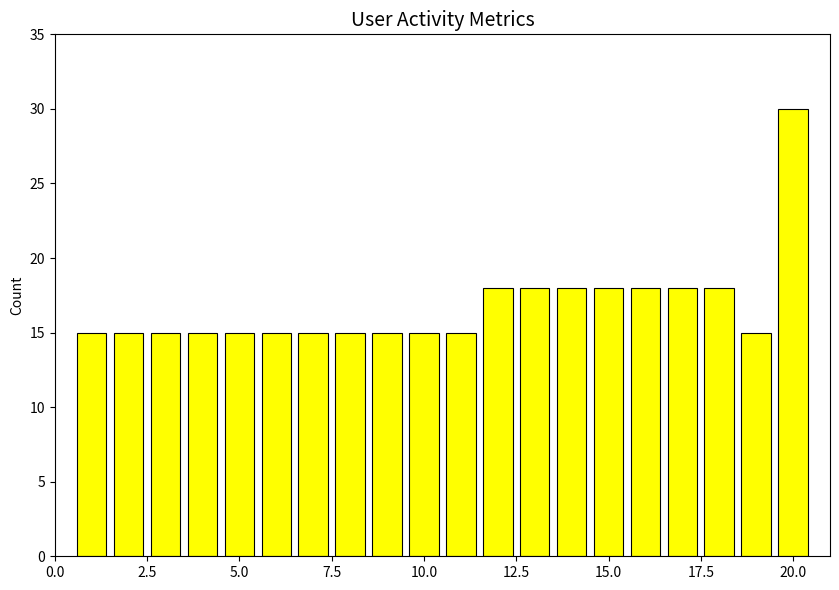

What is the minimum value shown in the chart?

15